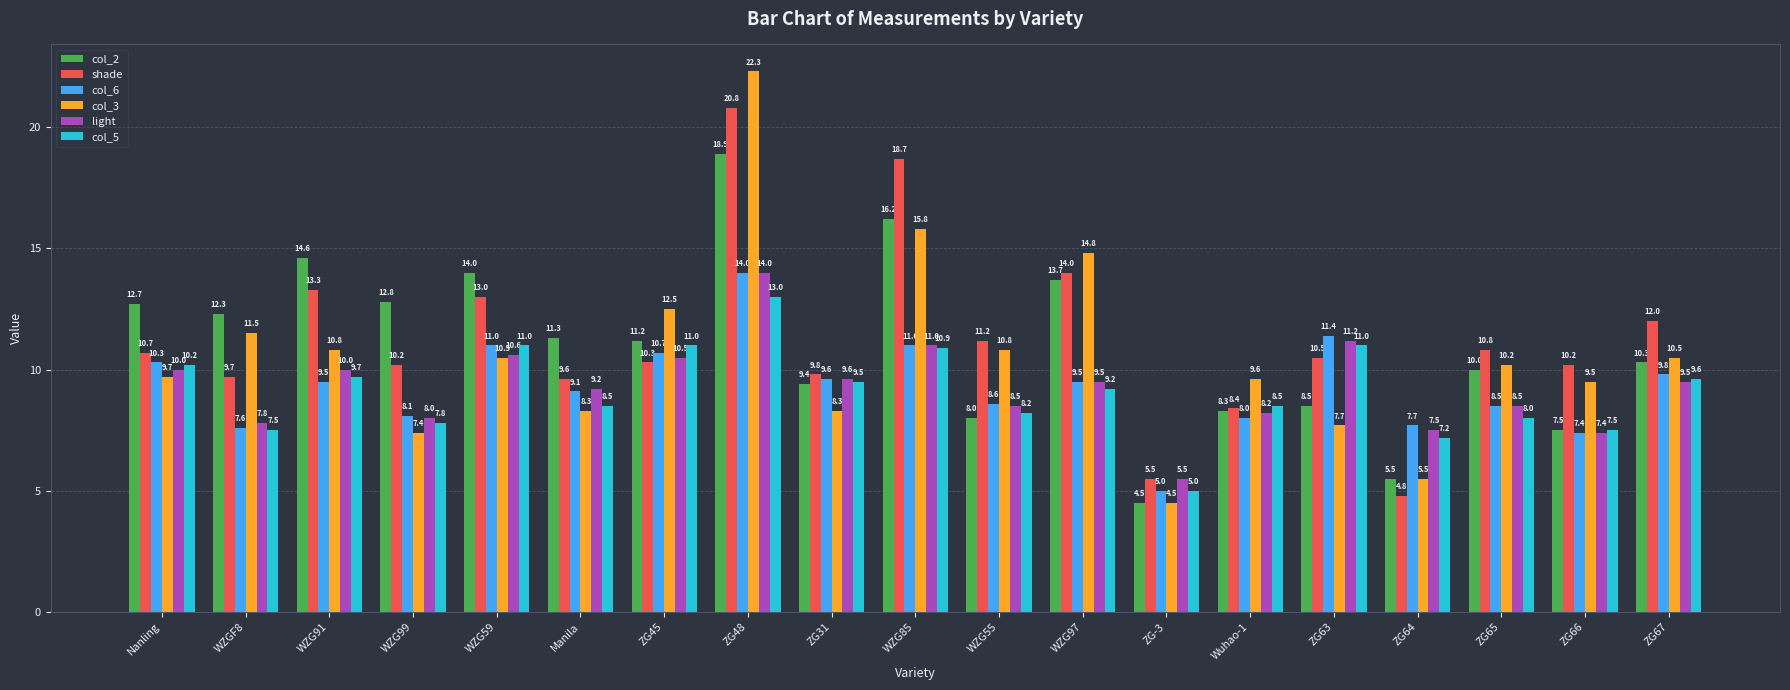

What is the difference between the highest and lowest values at Wuhao-1?

1.6